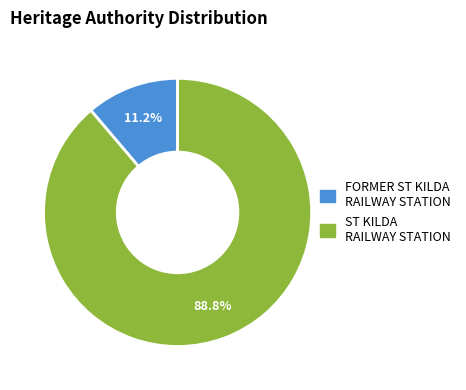

Is there any slice that represents more than half of the pie?

Yes